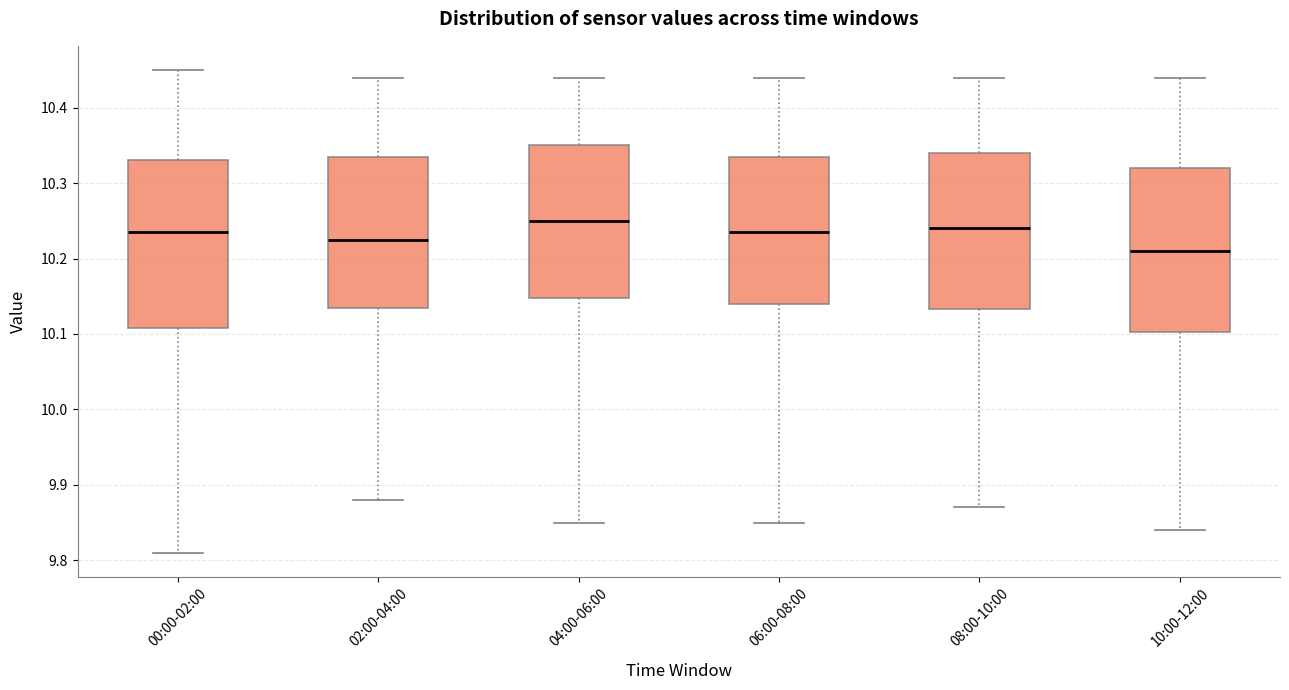

Where does the lower whisker of the box for 04:00-06:00 end on the y-axis? The values are not printed on the chart, so give them approximately, as read against the axis.

9.85